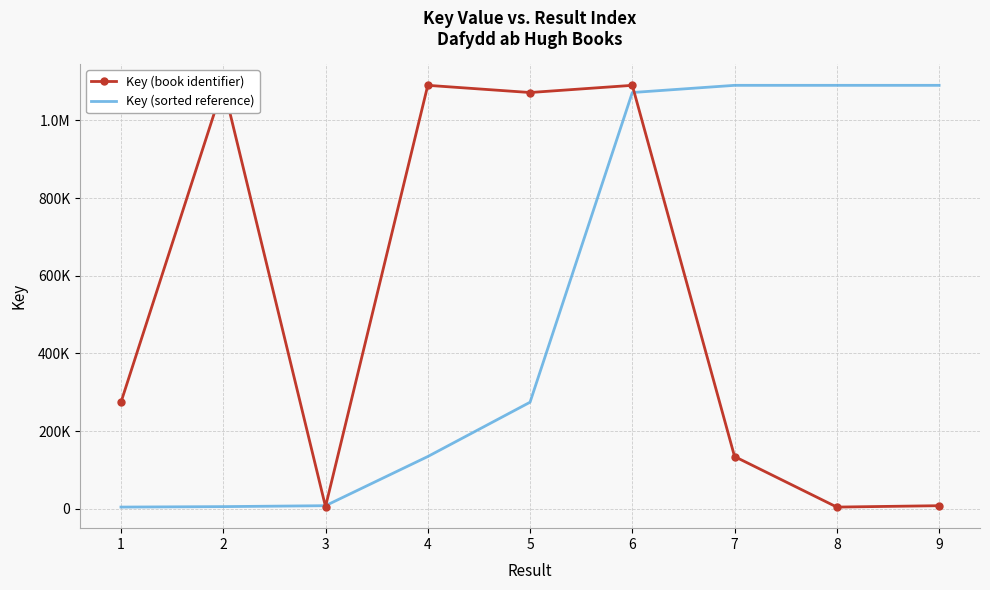

How many interior local valleys does the Key (book identifier) series have?

3